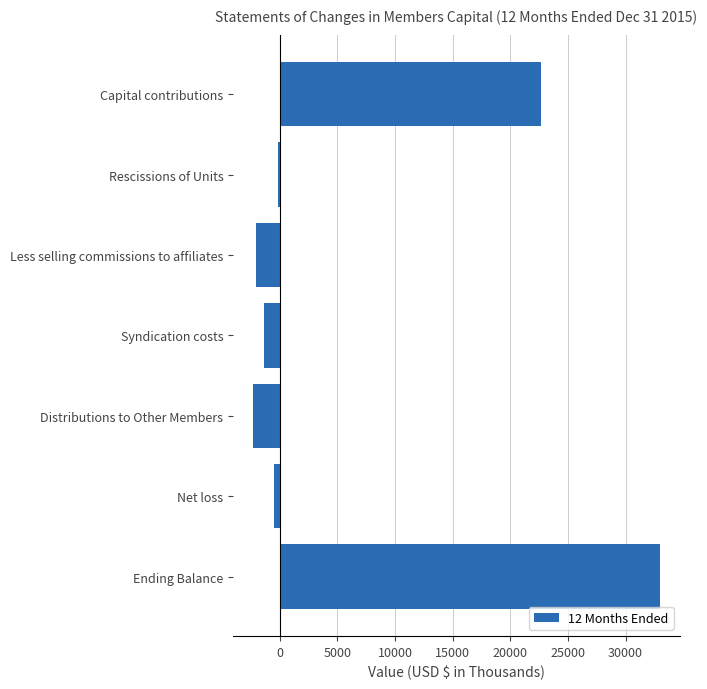

What is the maximum value shown in the chart?

32955